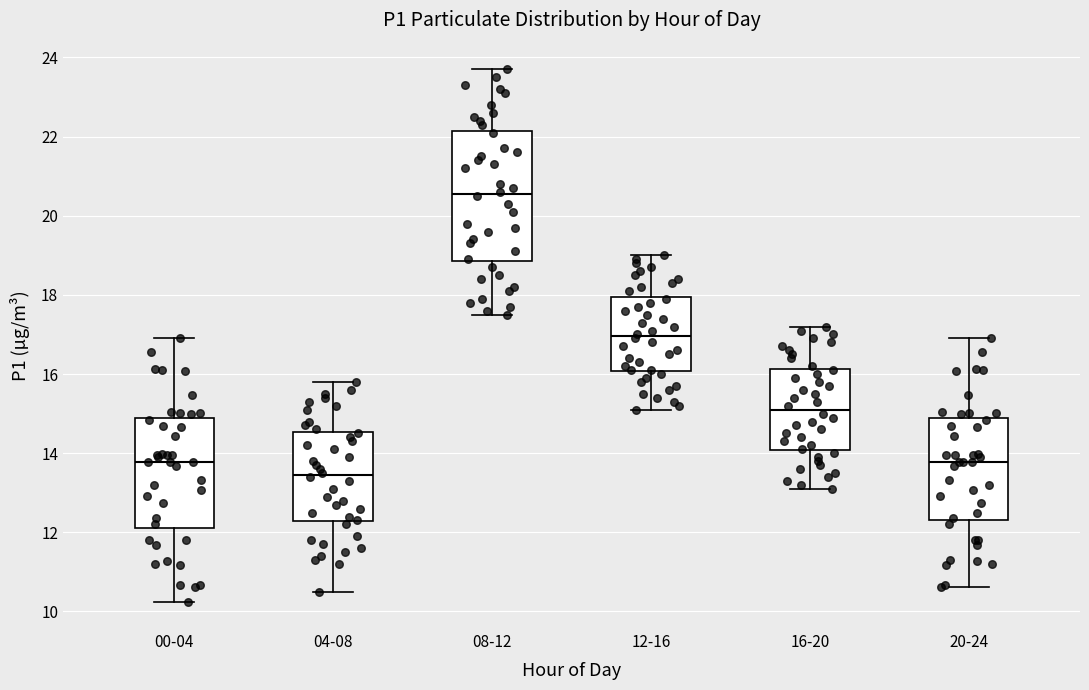

Reading left to right, read every box against the y-axis: the position of its median line, the range the box covers, and the ends of its whiskers. The values are not printed on the chart, so give them approximately, as read against the axis.

00-04: median 13.8, box 12.2 to 14.8, whiskers 10.2 to 17.0
04-08: median 13.4, box 12.2 to 14.6, whiskers 10.6 to 15.8
08-12: median 20.6, box 18.8 to 22.2, whiskers 17.6 to 23.8
12-16: median 17.0, box 16.0 to 18.0, whiskers 15.2 to 19.0
16-20: median 15.2, box 14.0 to 16.2, whiskers 13.2 to 17.2
20-24: median 13.8, box 12.4 to 14.8, whiskers 10.6 to 17.0